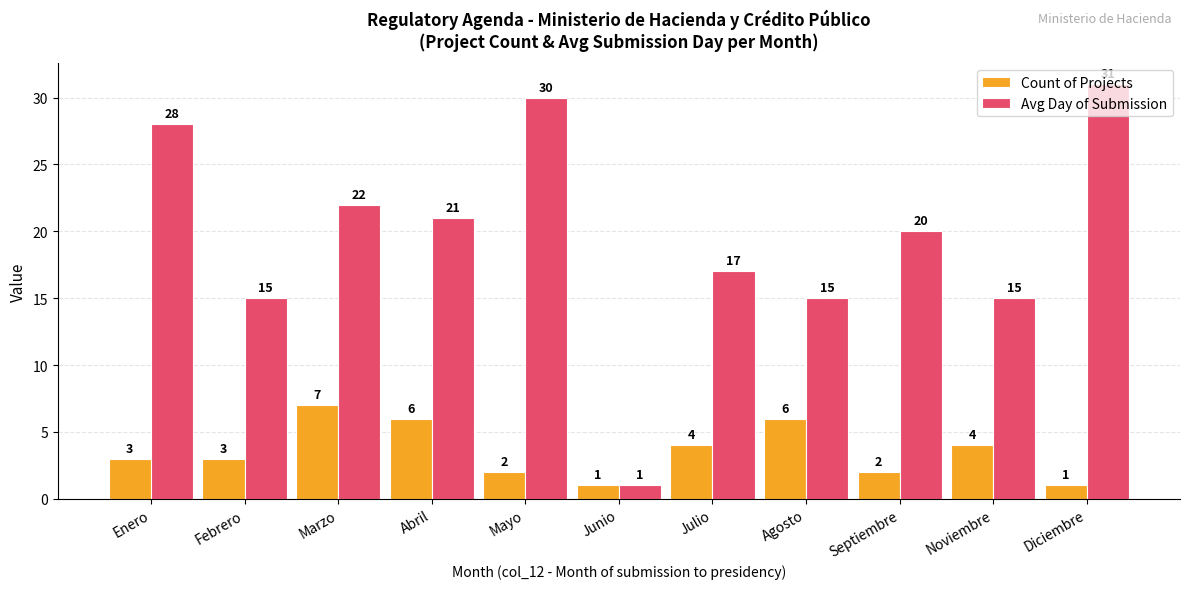

At which label does Avg Day of Submission reach its minimum?

Junio